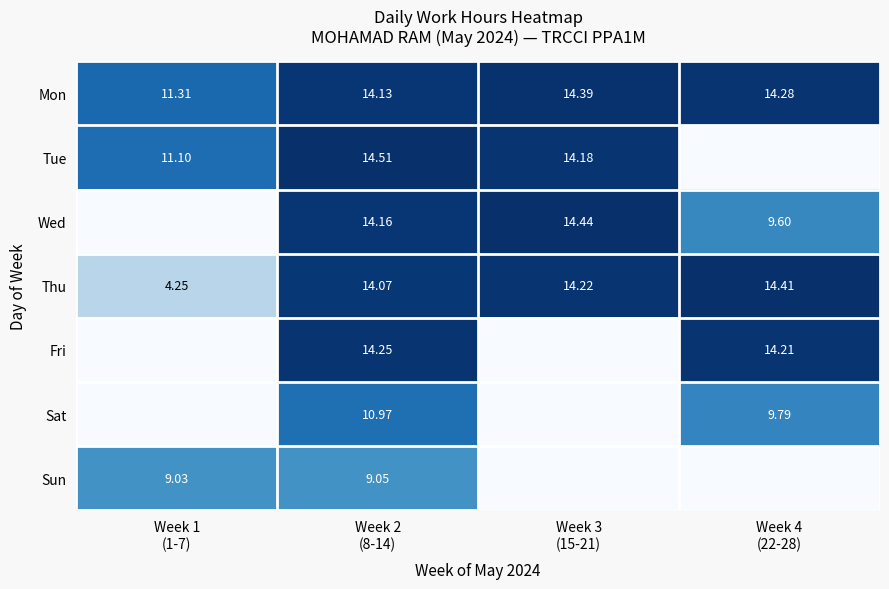

How many data points does each series have?

4